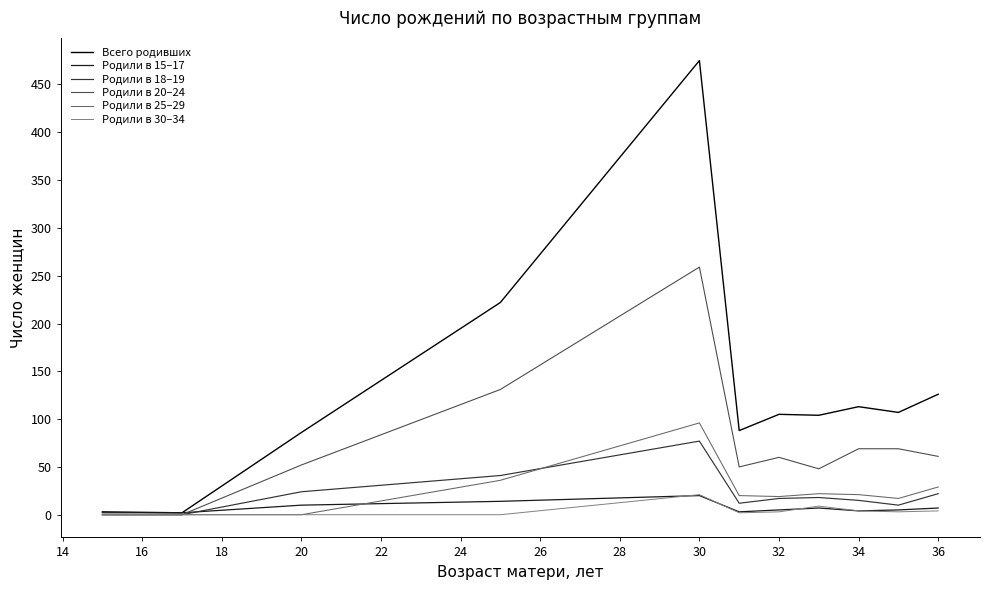

How many lines are shown in the chart?

6